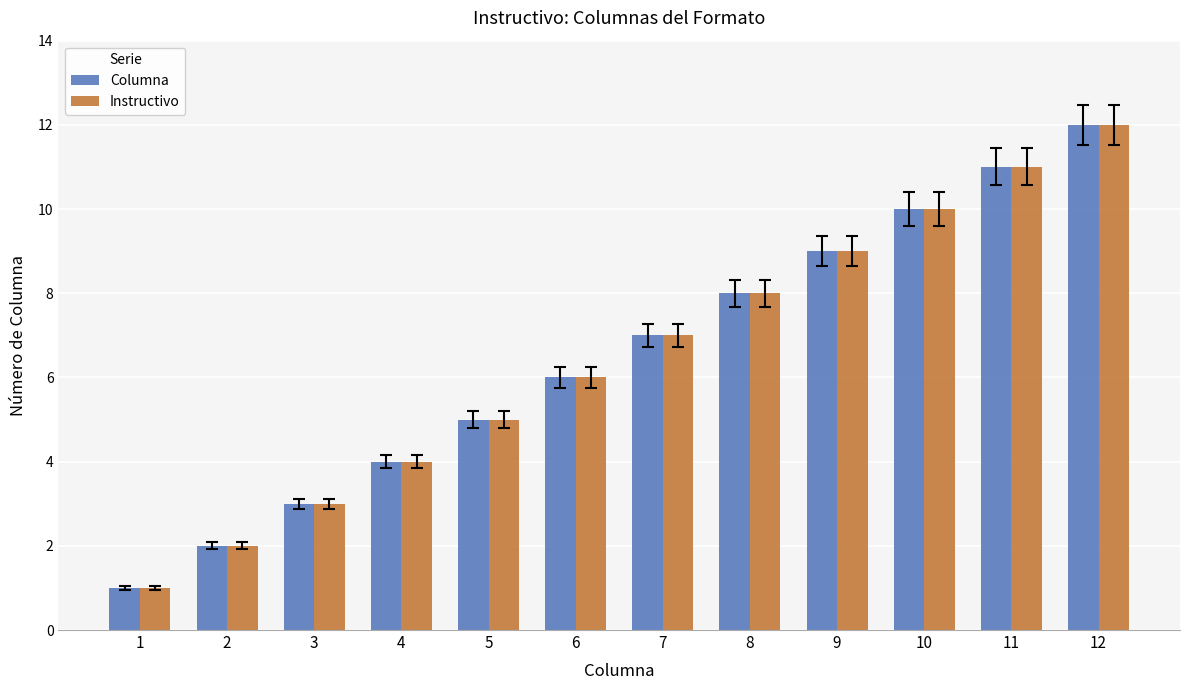

At which category does the chart reach its minimum across all series?

1